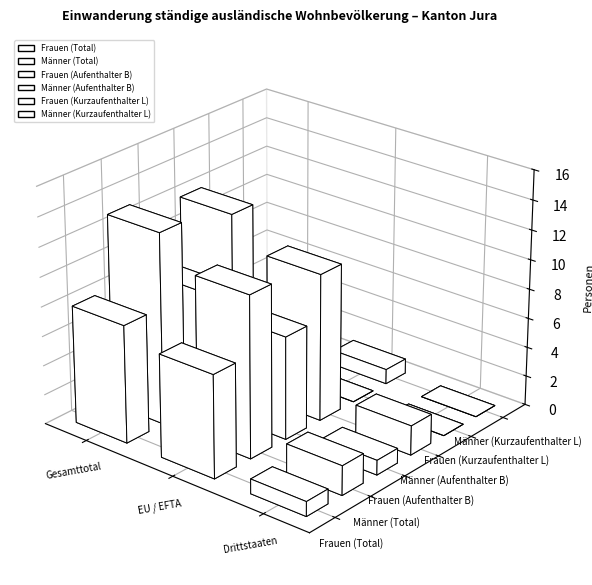

Which series has the largest range (max minus min)?

Männer (Total)